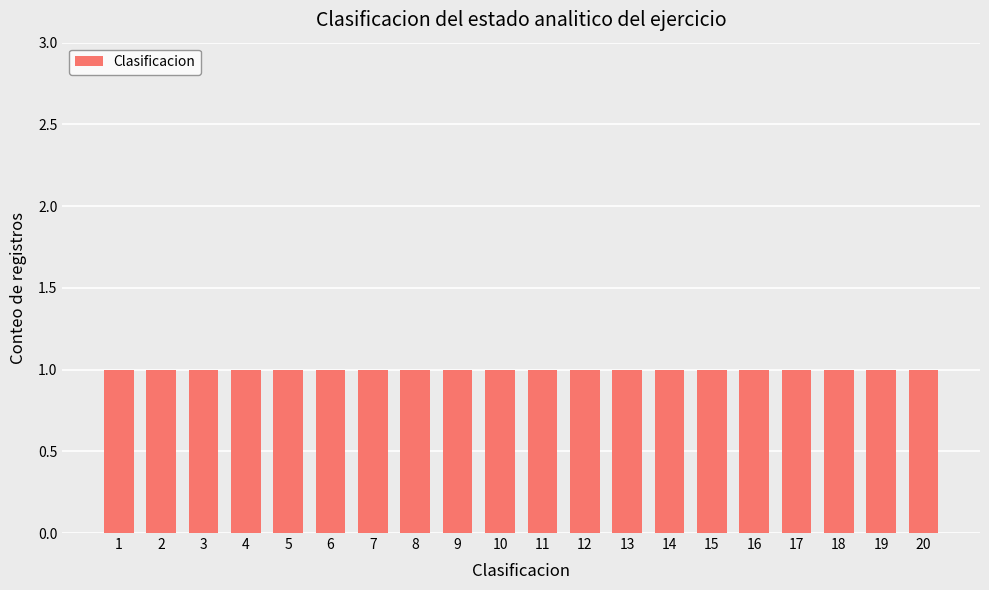

Rank the categories by value from highest to lowest.

20, 19, 18, 17, 16, 15, 14, 13, 12, 11, 10, 9, 8, 7, 6, 5, 4, 3, 2, 1